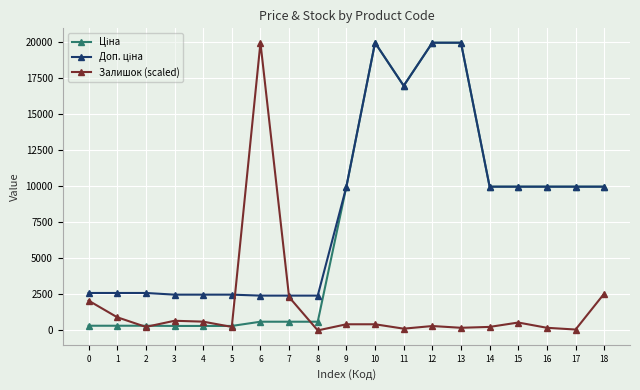

What is the maximum value shown in the chart?

19964.2